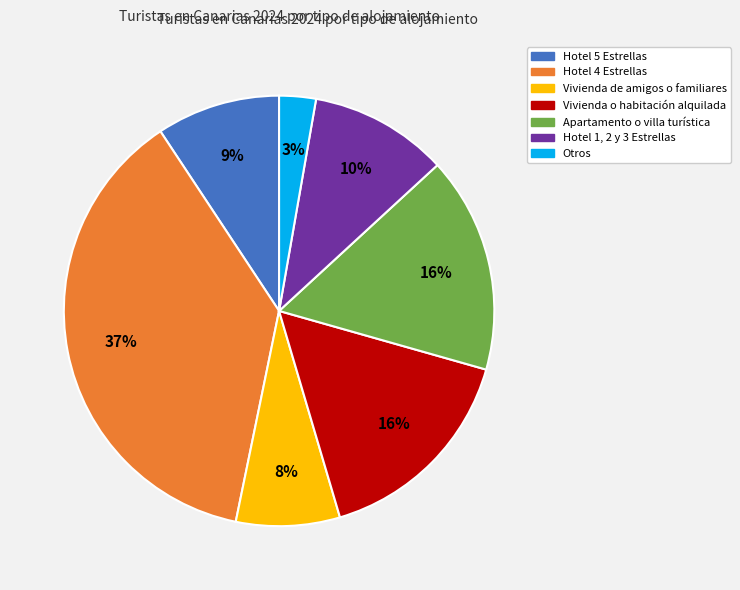

To the nearest percent, what is the average slice percentage?

14%